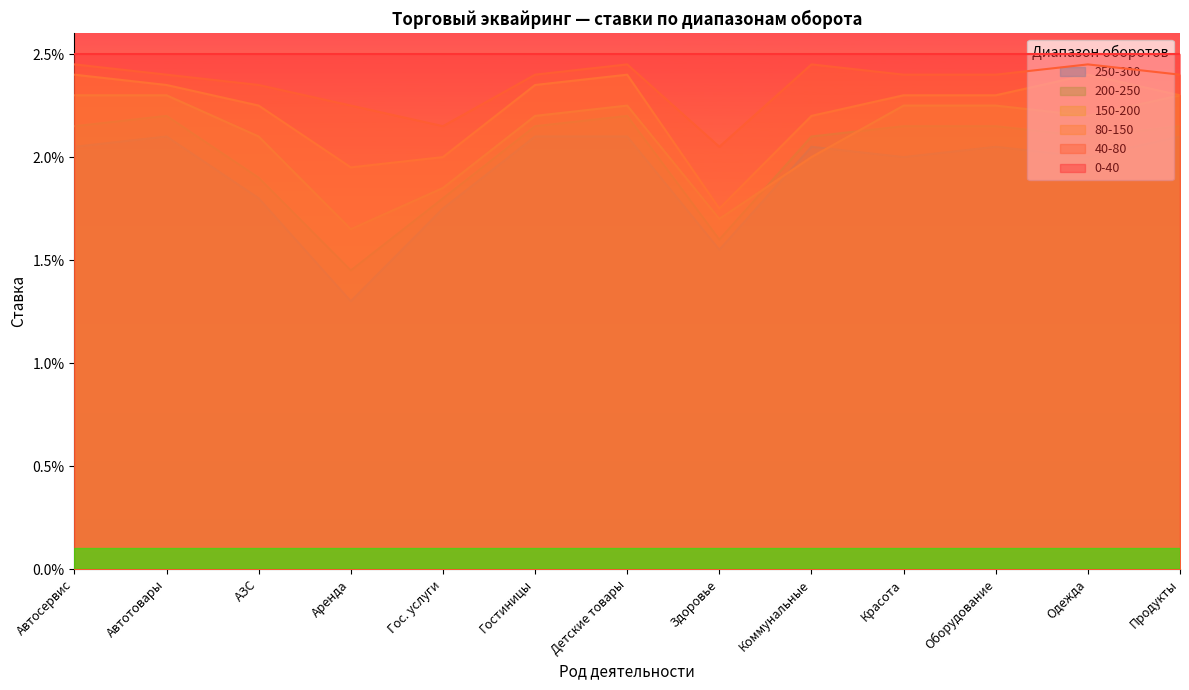

Where is 200-250 nearest to the value 0?

Аренда